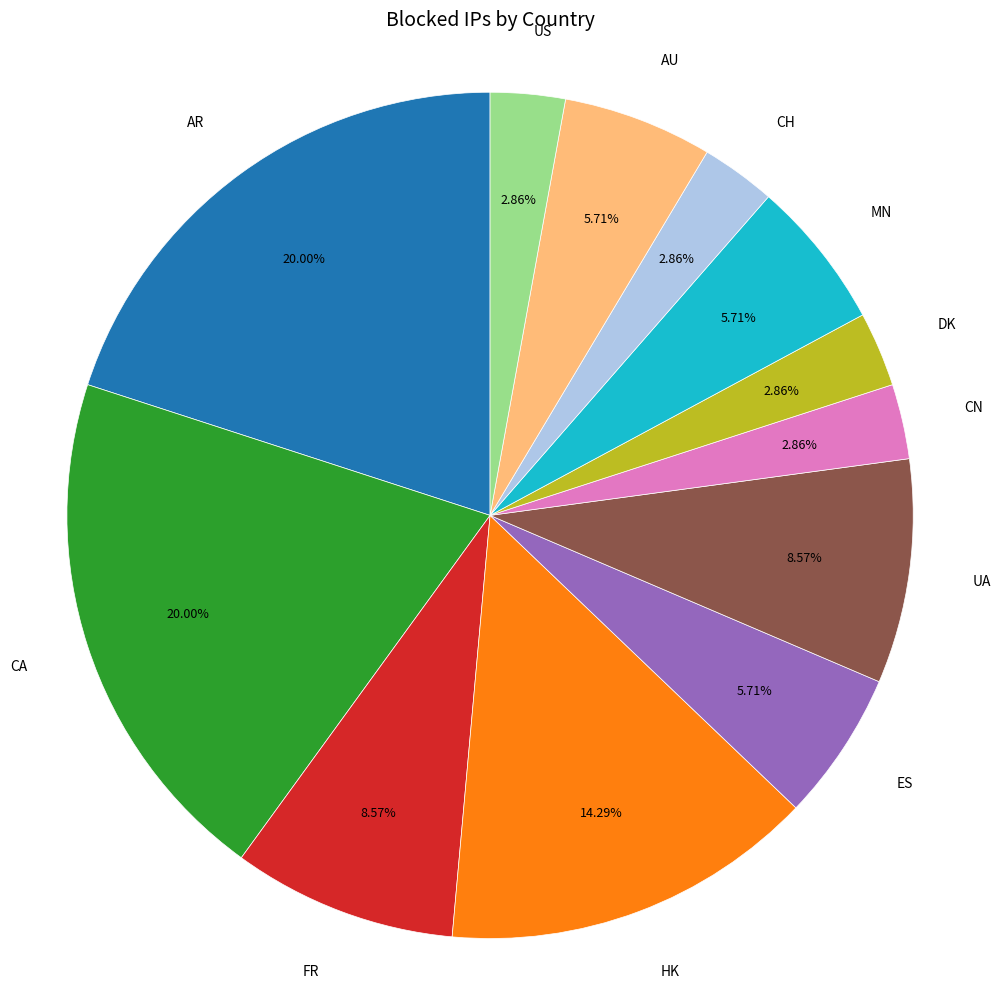

Does any single category account for the majority?

No